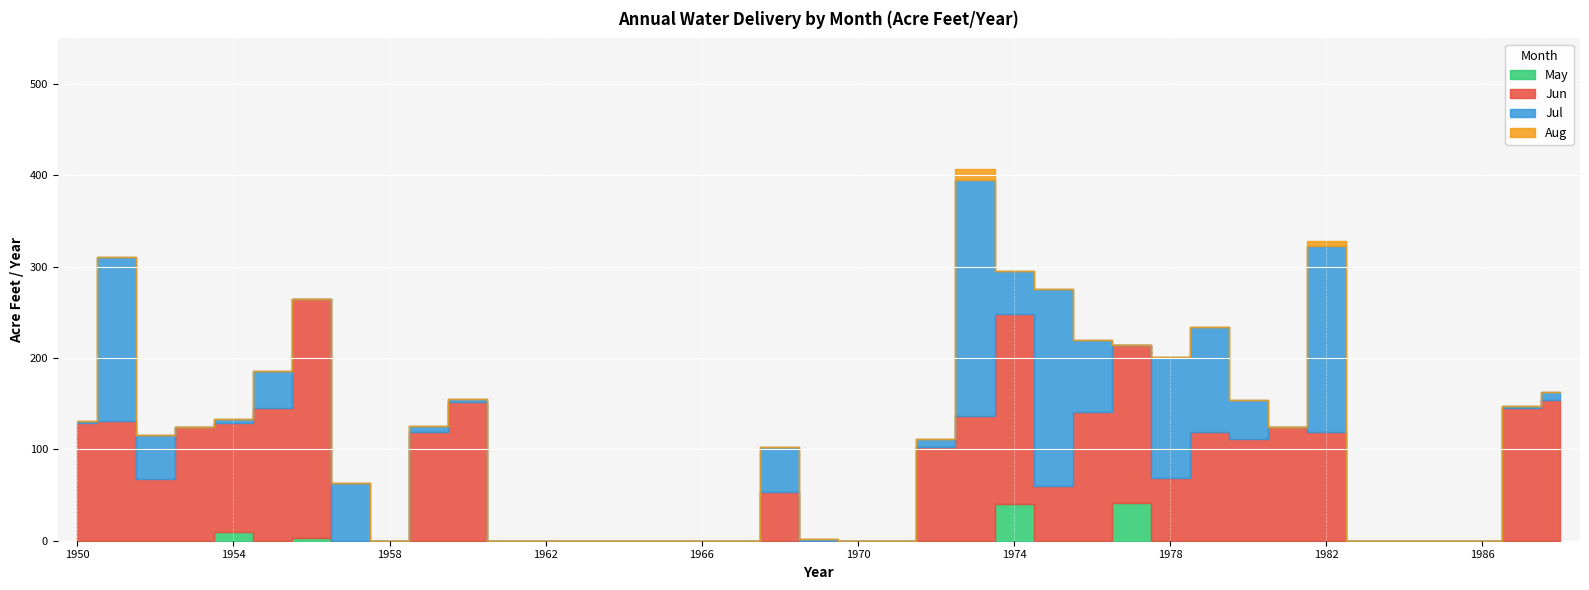

How many data points does each series have?

39